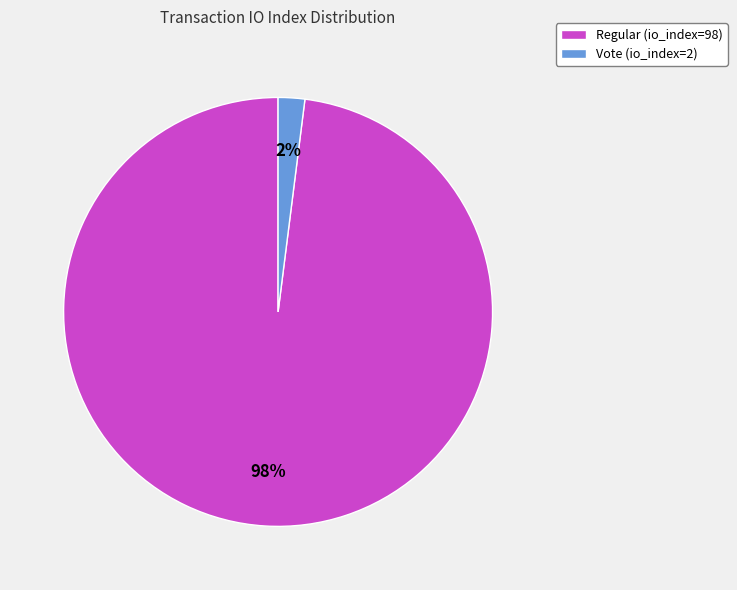

Combined, do Vote (io_index=2) and Regular (io_index=98) account for over 50%?

Yes